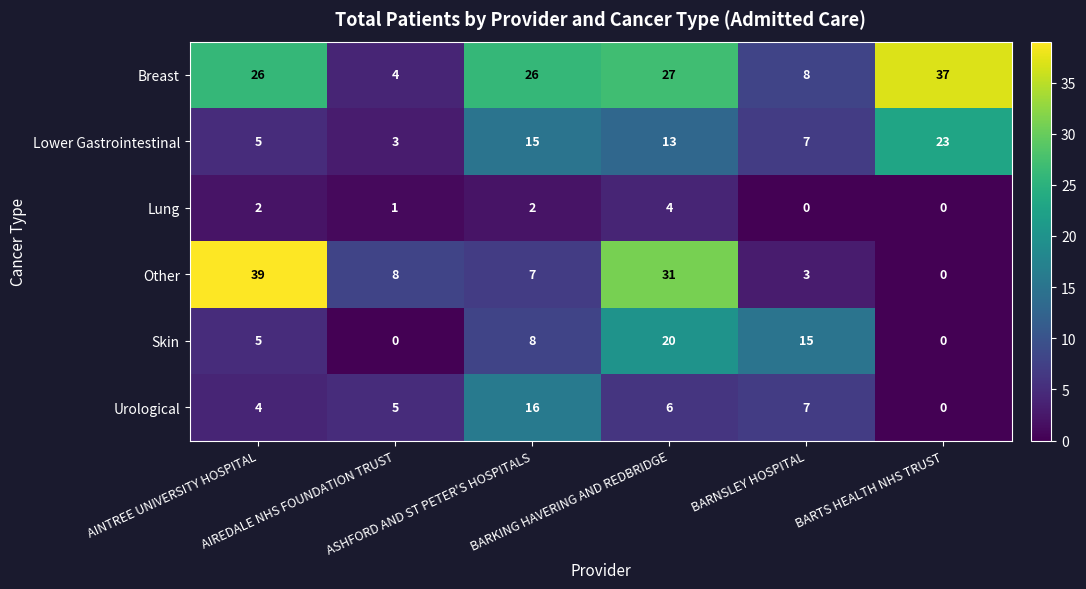

What is the difference between the maximum and minimum values in the Lung series?

4